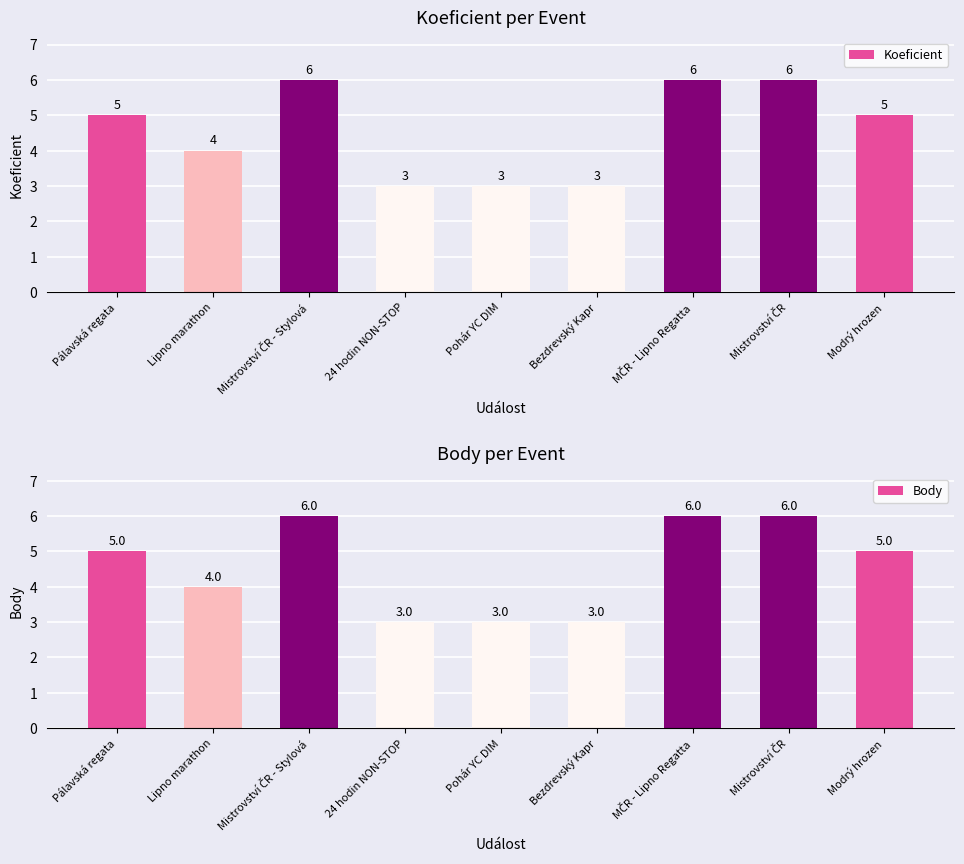

True or false: Koeficient has a value of 5 at Modrý hrozen.

True